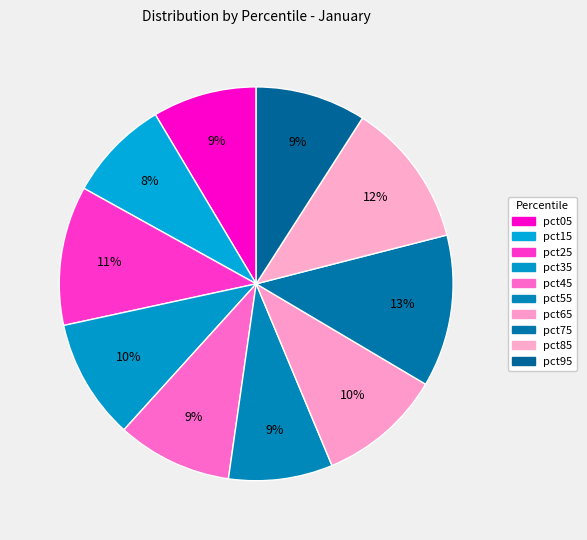

To the nearest percent, what is the average slice percentage?

10%